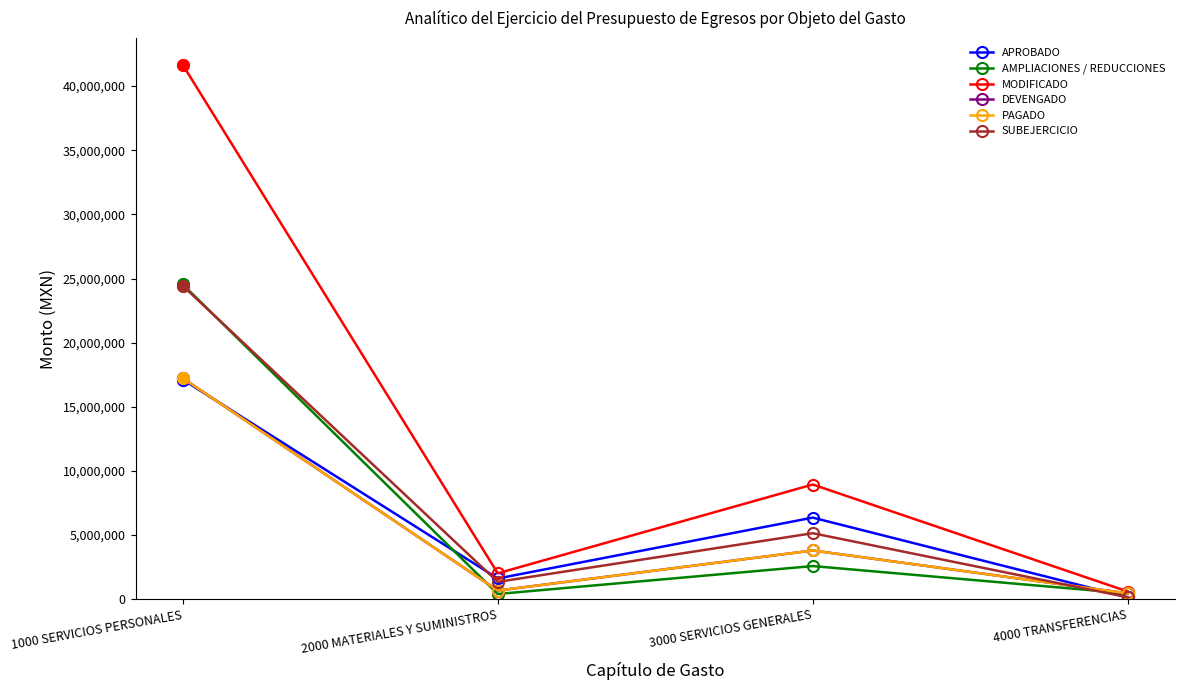

Does the chart have visible grid lines?

No